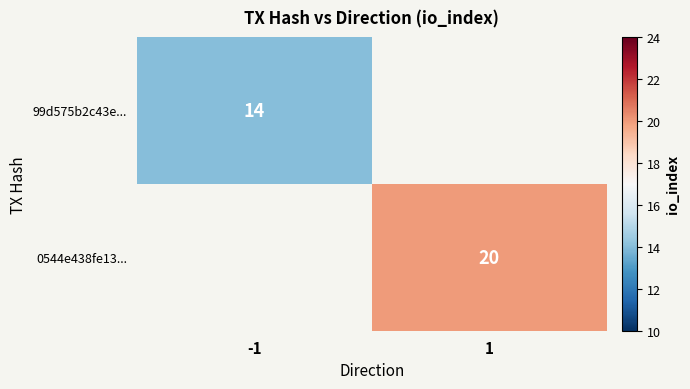

Is it true that 99d575b2c43e... equals 9 at -1?

False